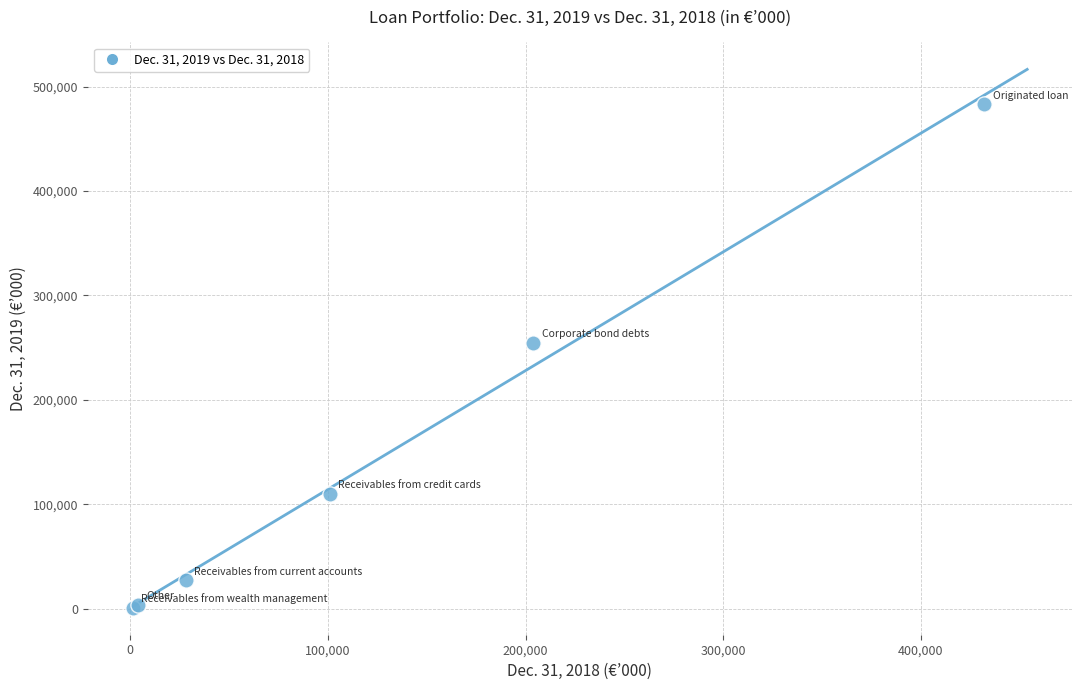

What Y value in the scatter plot is closest to 241937?

254950